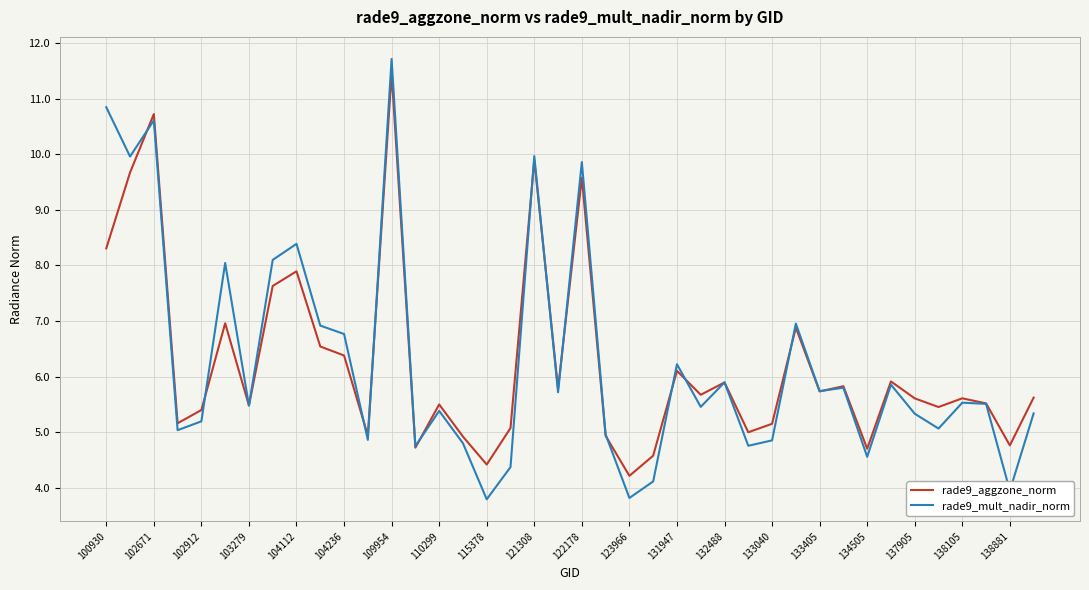

Rank the series by their maximum value, from lowest to highest.

rade9_aggzone_norm, rade9_mult_nadir_norm